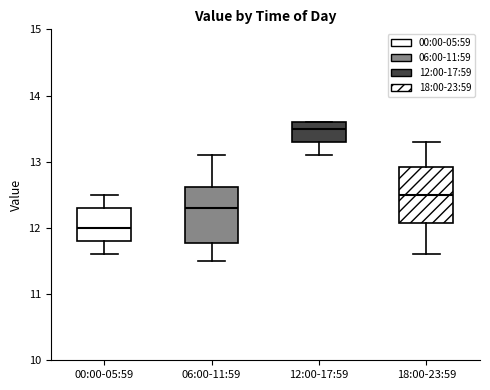

Reading left to right, transcribe this box plot: for each box, give where its median line is, the range the box spans, and where its two whiskers end, as read against the y-axis. The values are not printed on the chart, so give them approximately, as read against the axis.

00:00-05:59: median 12.0, box 11.8 to 12.3, whiskers 11.6 to 12.5
06:00-11:59: median 12.3, box 11.8 to 12.6, whiskers 11.5 to 13.1
12:00-17:59: median 13.5, box 13.3 to 13.6, whiskers 13.1 to 13.6
18:00-23:59: median 12.5, box 12.1 to 12.9, whiskers 11.6 to 13.3